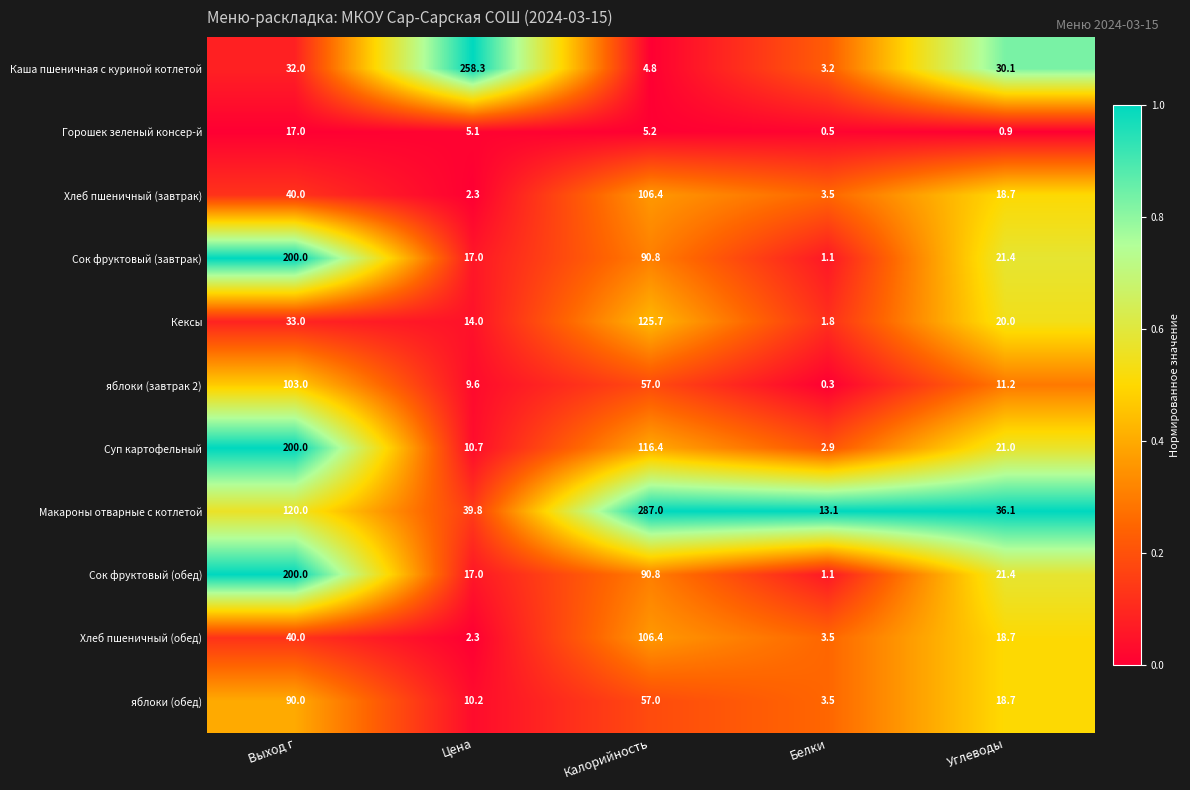

Is it true that яблоки (обед) equals 90.0 at Выход г?

True